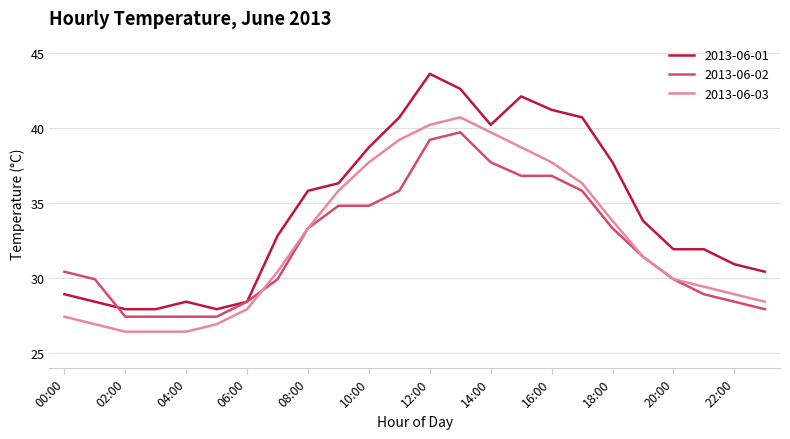

Rank the series by their maximum value, from lowest to highest.

2013-06-02, 2013-06-03, 2013-06-01